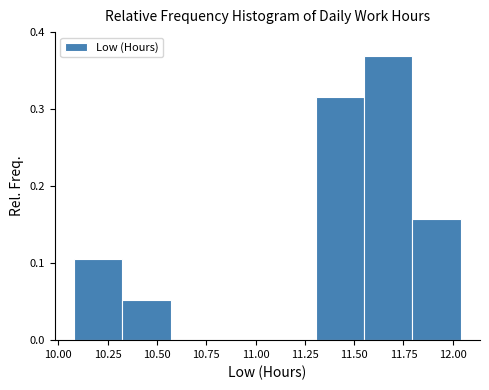

Over which range of the x-axis is the bar tallest?

11.550 to 11.795